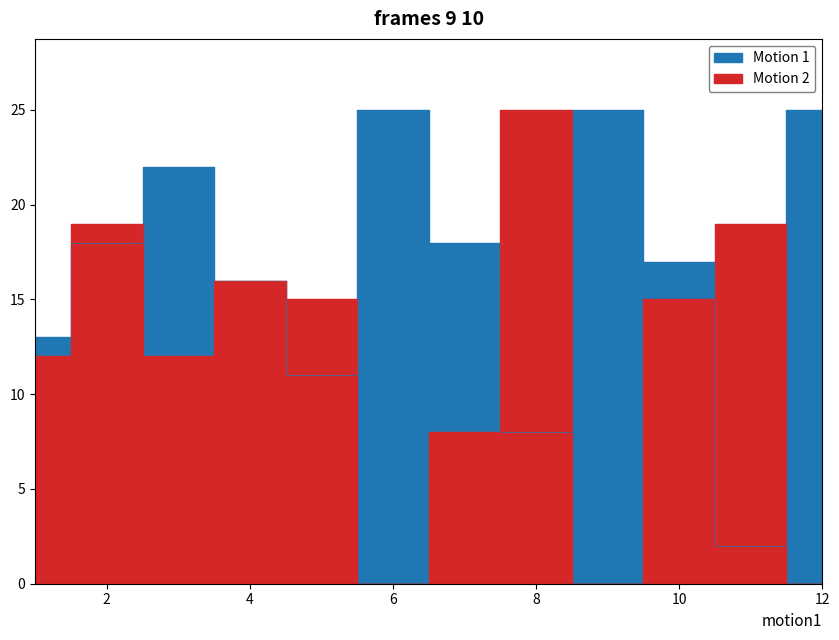

The value of Score 2 at 1 is 21. True or false?

False